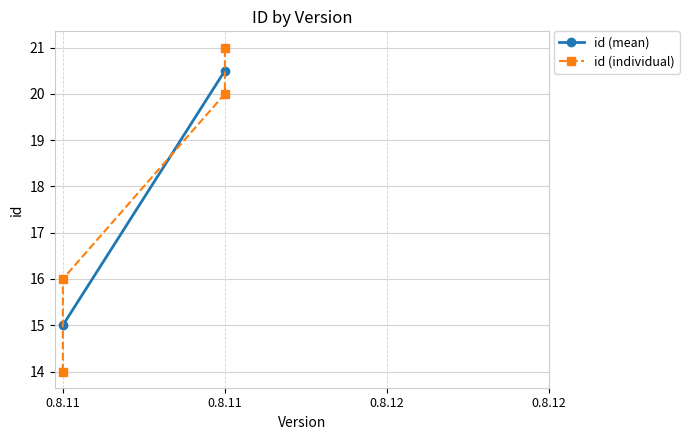

Does the chart have visible grid lines?

Yes